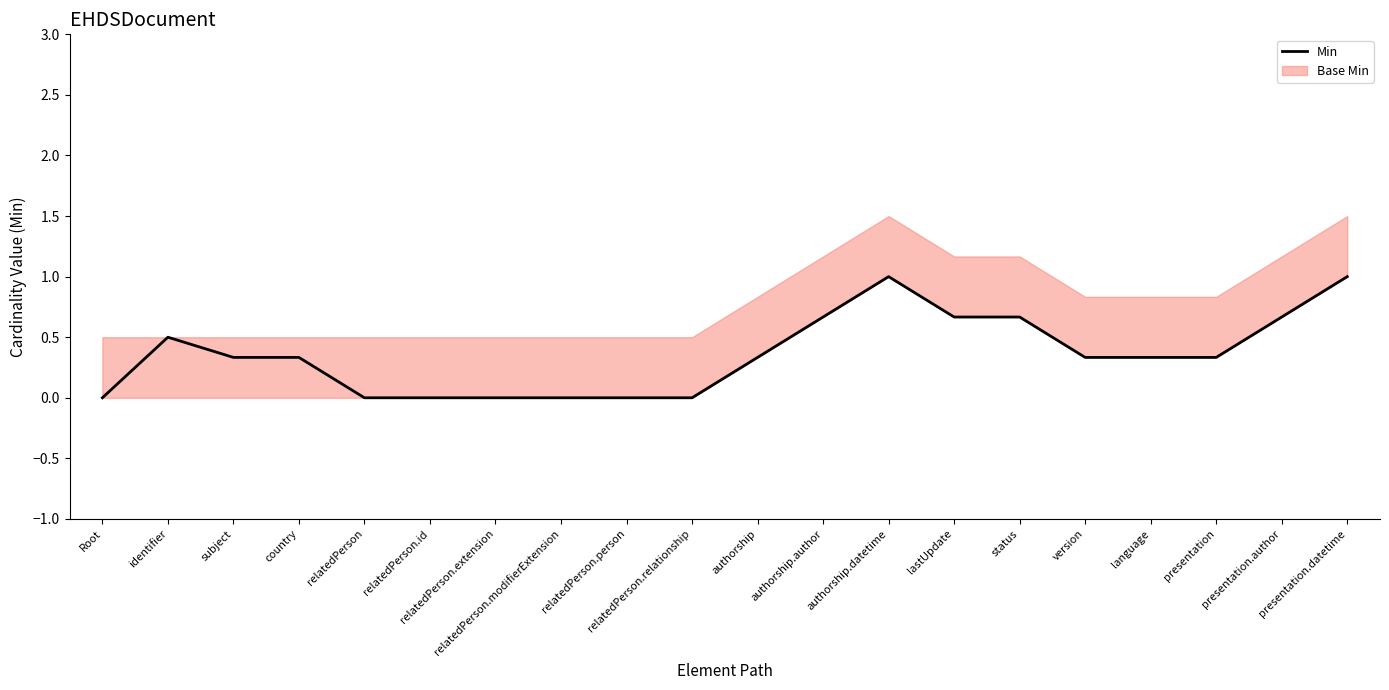

What is the label of the 8th point from the left?

relatedPerson.modifierExtension